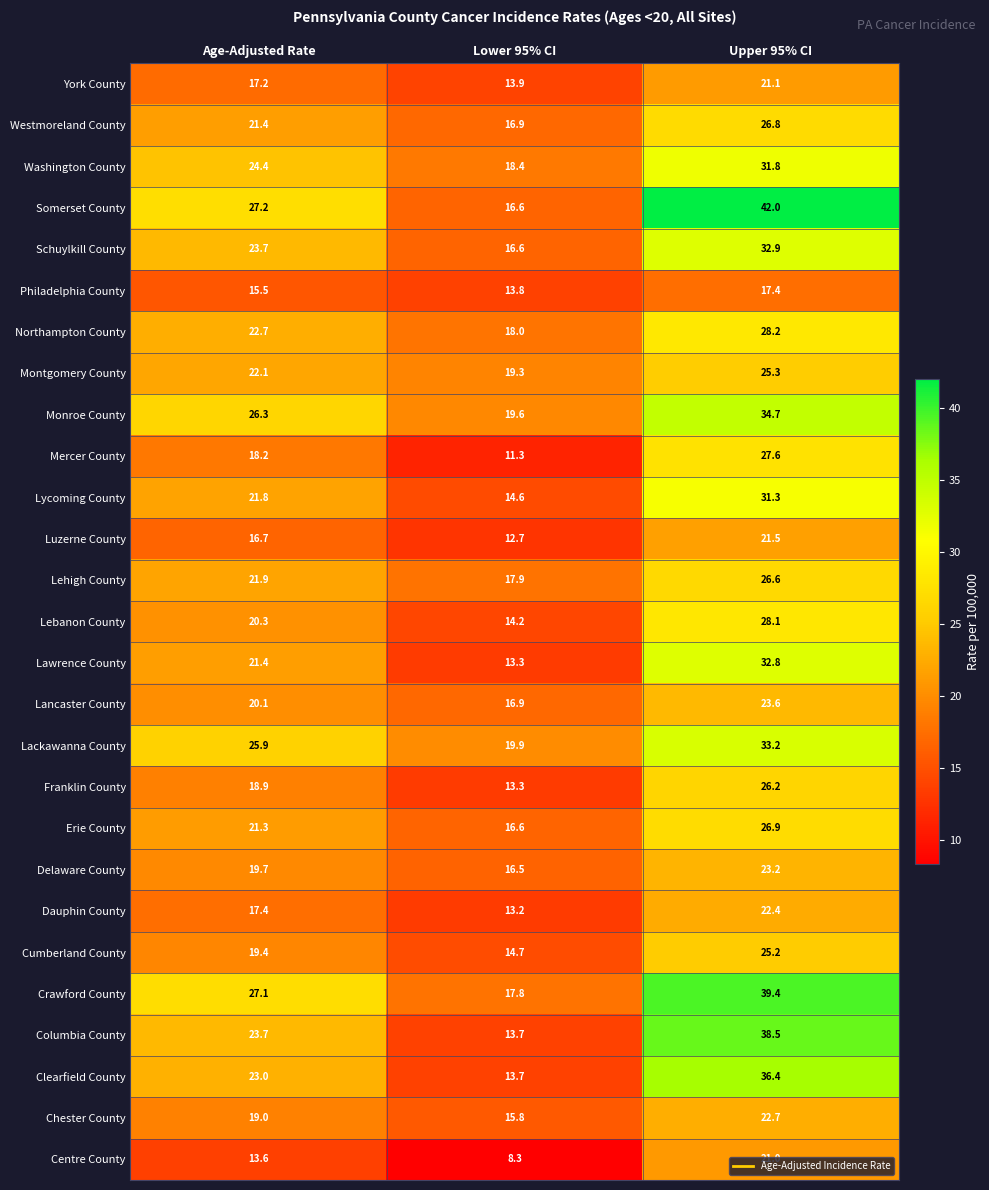

At how many categories does at least one series exceed 28?

1